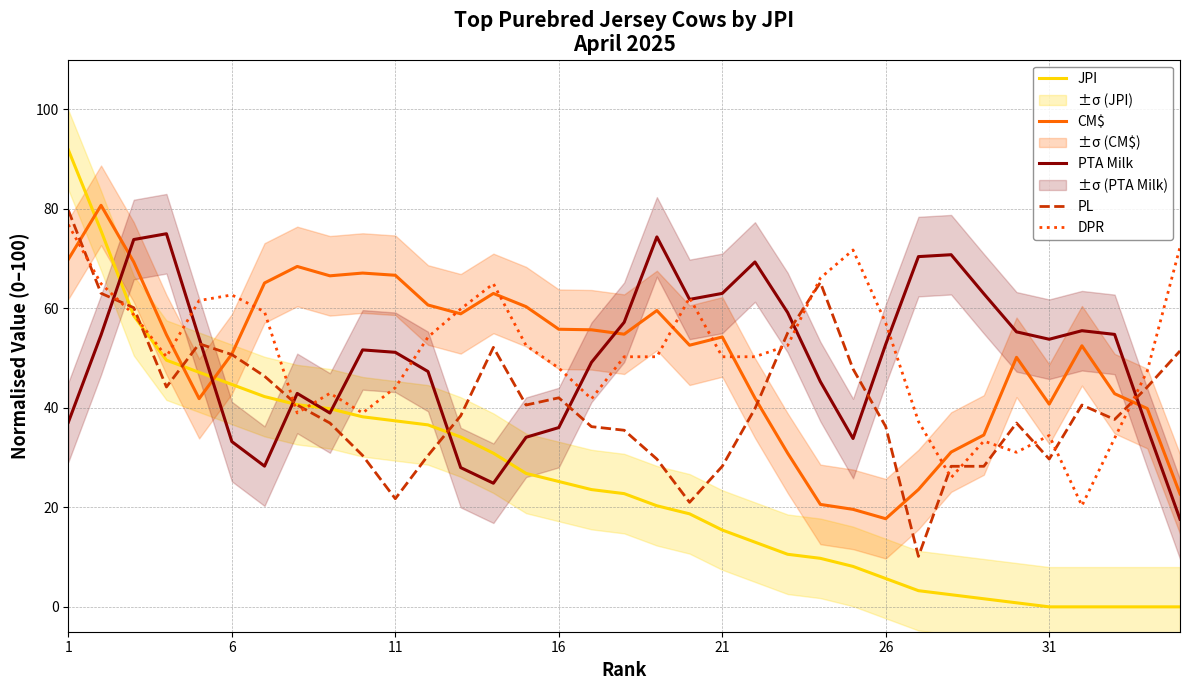

What are all the series names shown in the legend?

JPI, CM$, PTA Milk, PL, DPR